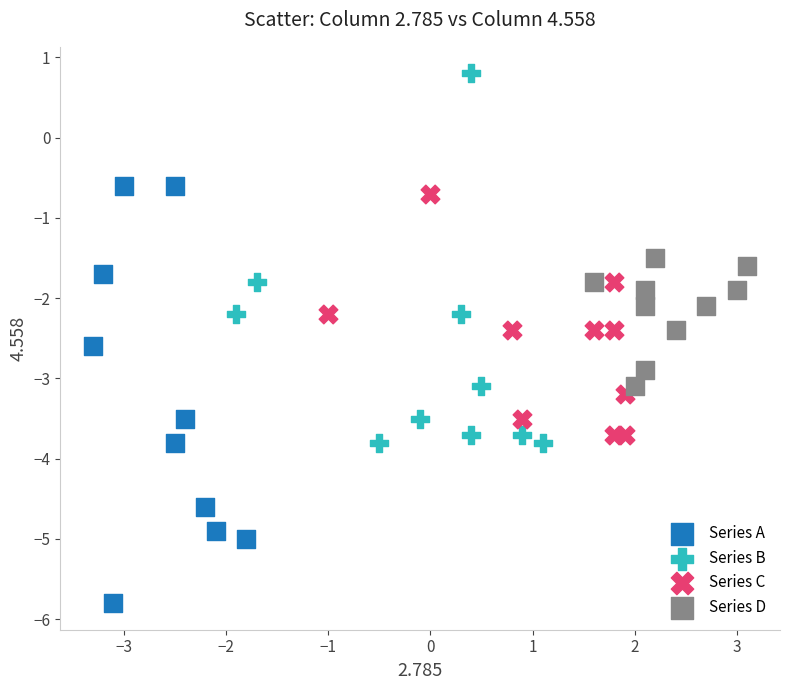

Which series has the largest Y range (max minus min)?

Series A